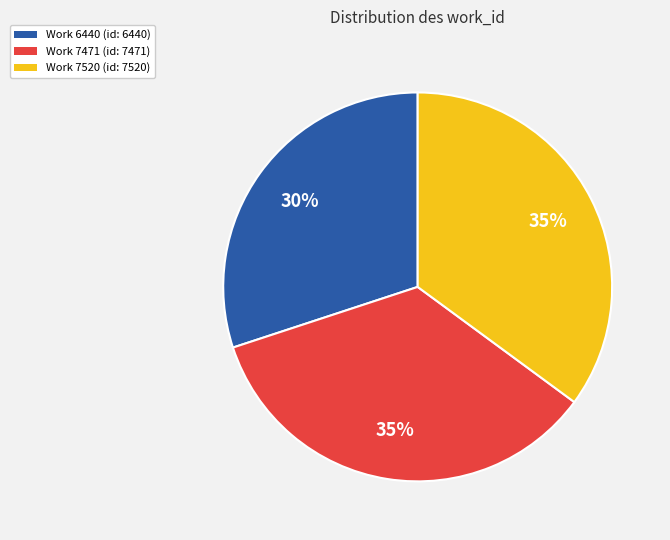

Does any single category account for the majority?

No